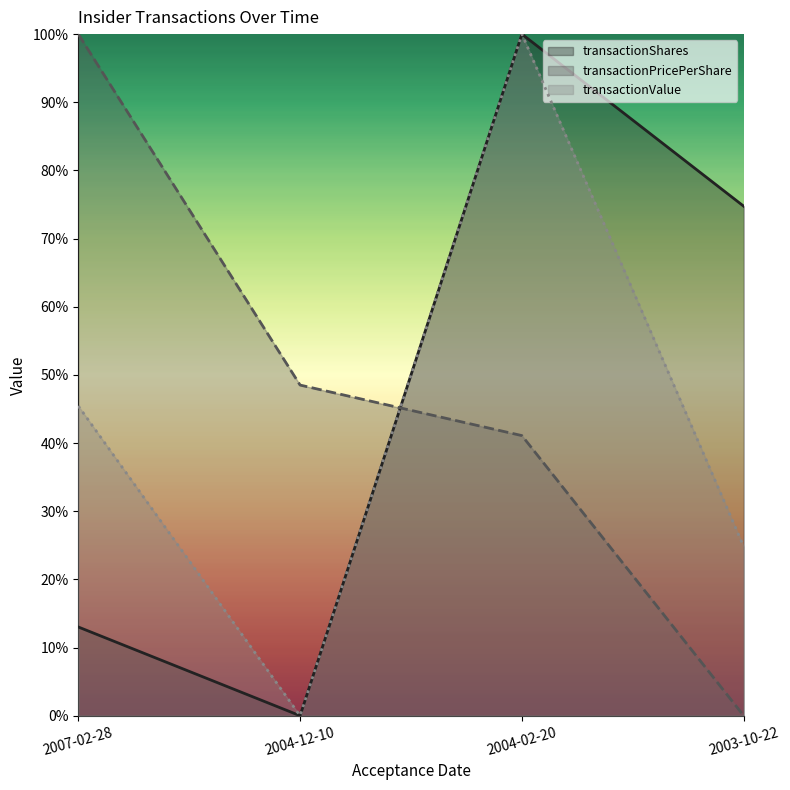

Reading right to left, transcribe all the data shown in this chart.

transactionShares: 0.7	1.0	0.0	0.1
transactionPricePerShare: 0.0	0.4	0.5	1.0
transactionValue: 0.2	1.0	0.0	0.5